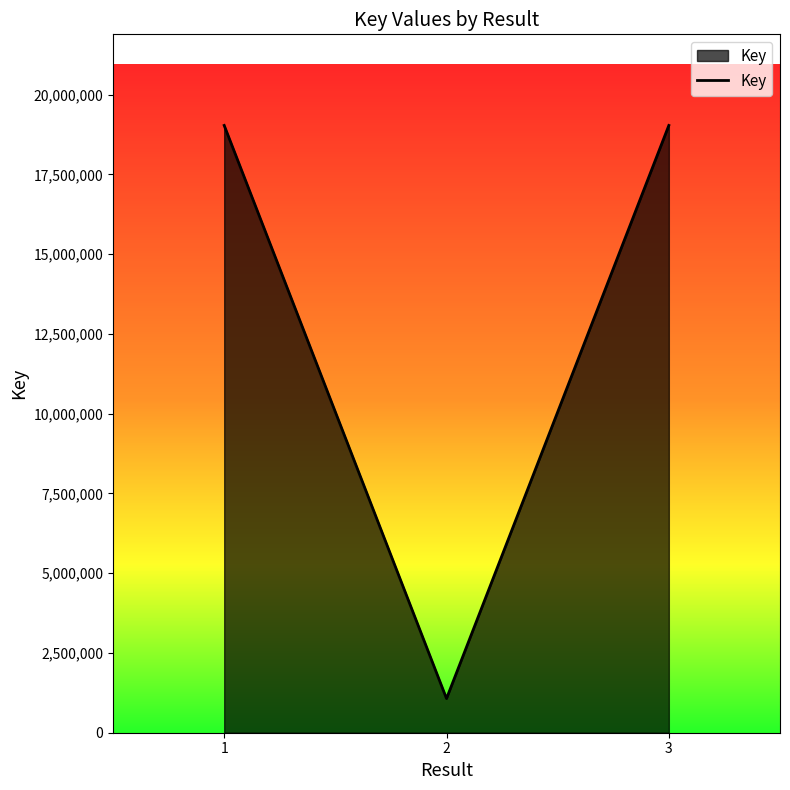

At which label does the data first exceed 19034679?

1